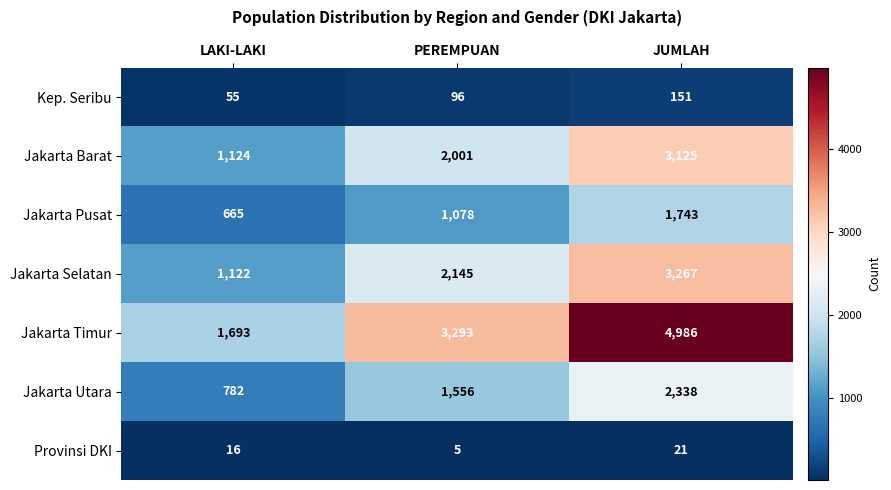

List the series in order of their peak value, lowest first.

Provinsi DKI, Kep. Seribu, Jakarta Pusat, Jakarta Utara, Jakarta Barat, Jakarta Selatan, Jakarta Timur